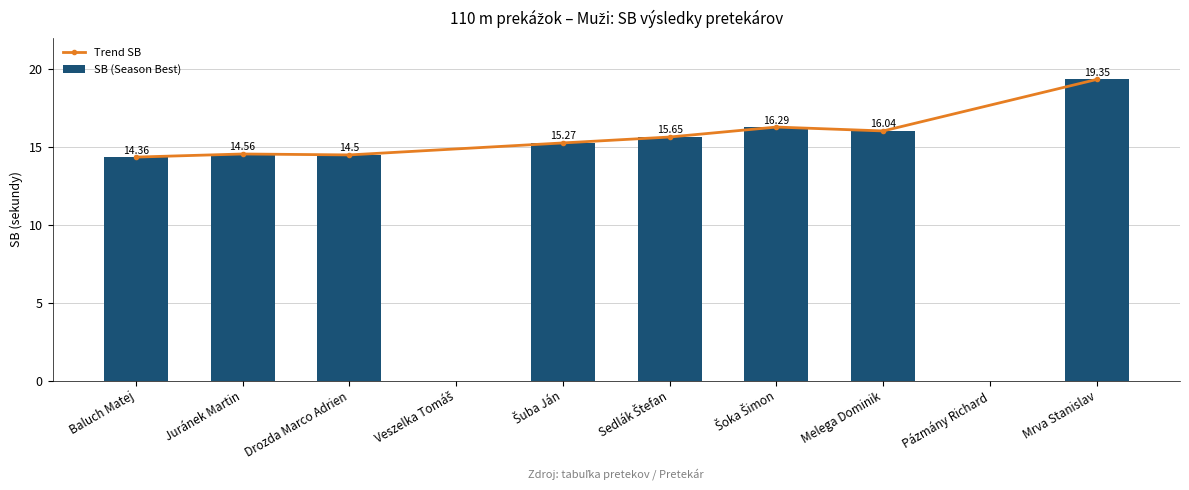

What is the change in value from Melega Dominik to Pázmány Richard?

-16.0